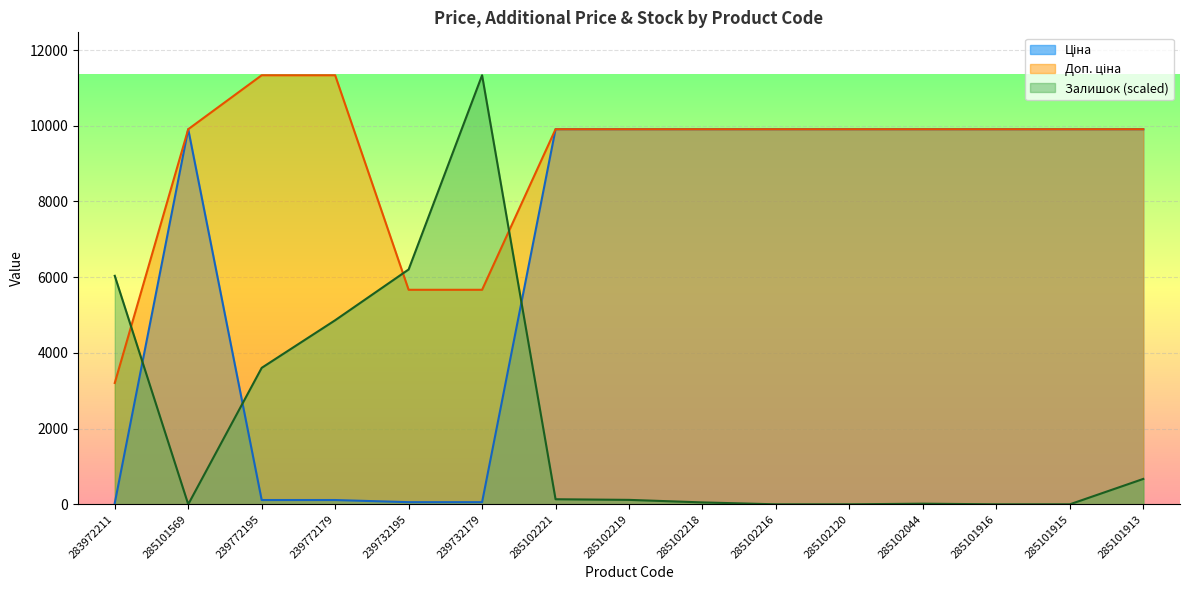

Where does the Залишок series first go above 117?

283972211